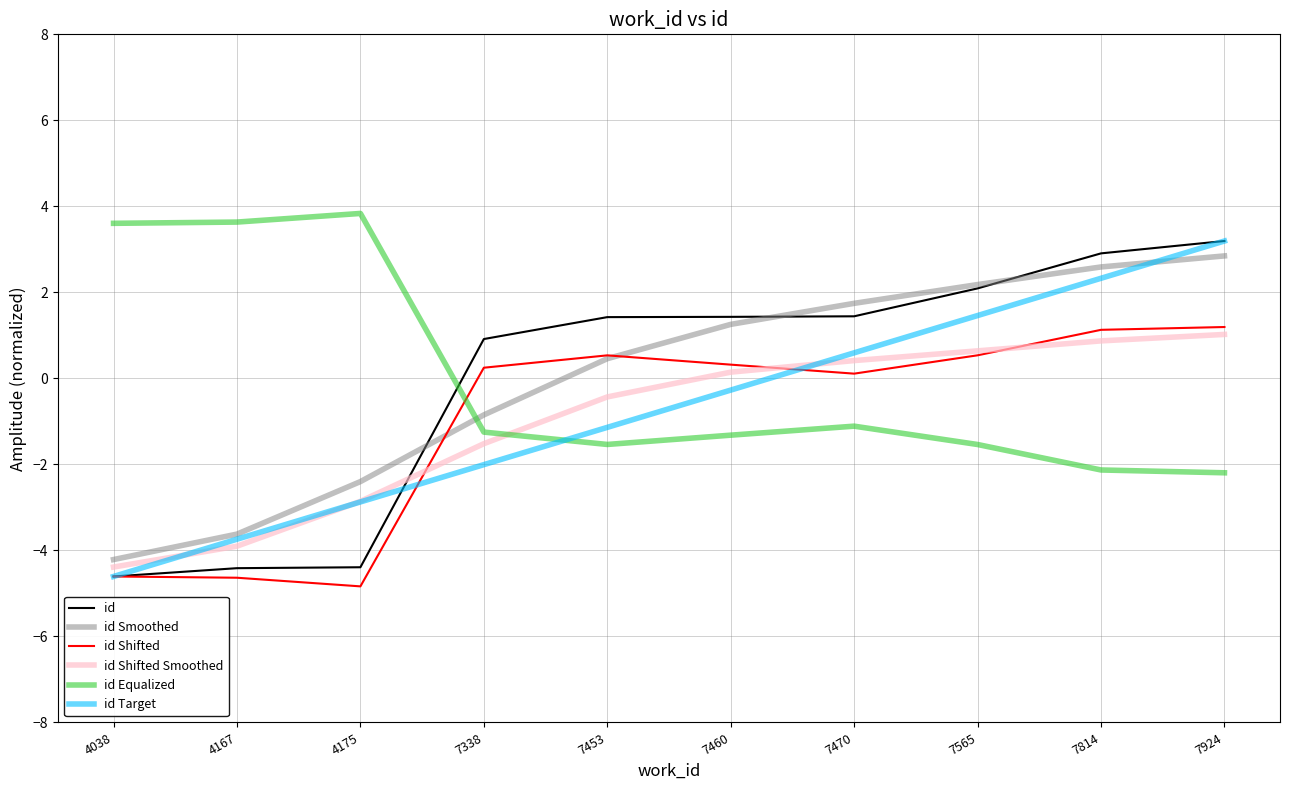

Which series changed the most between 4175 and 7924?

id